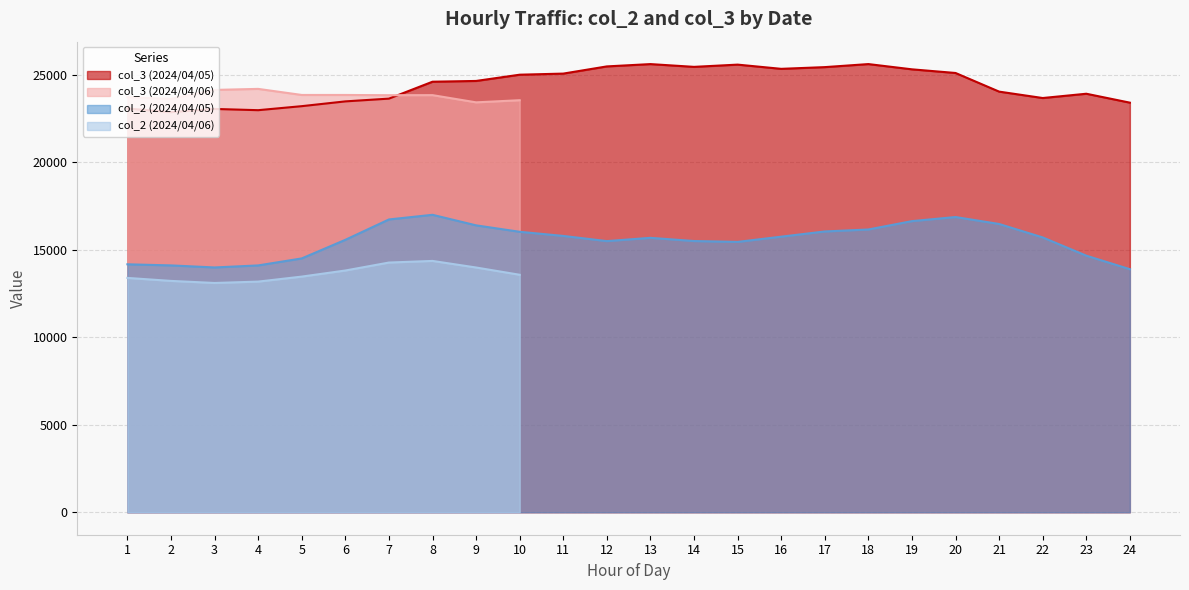

True or false: col_3 (2024/04/05) and col_2 (2024/04/05) cross at least once.

False